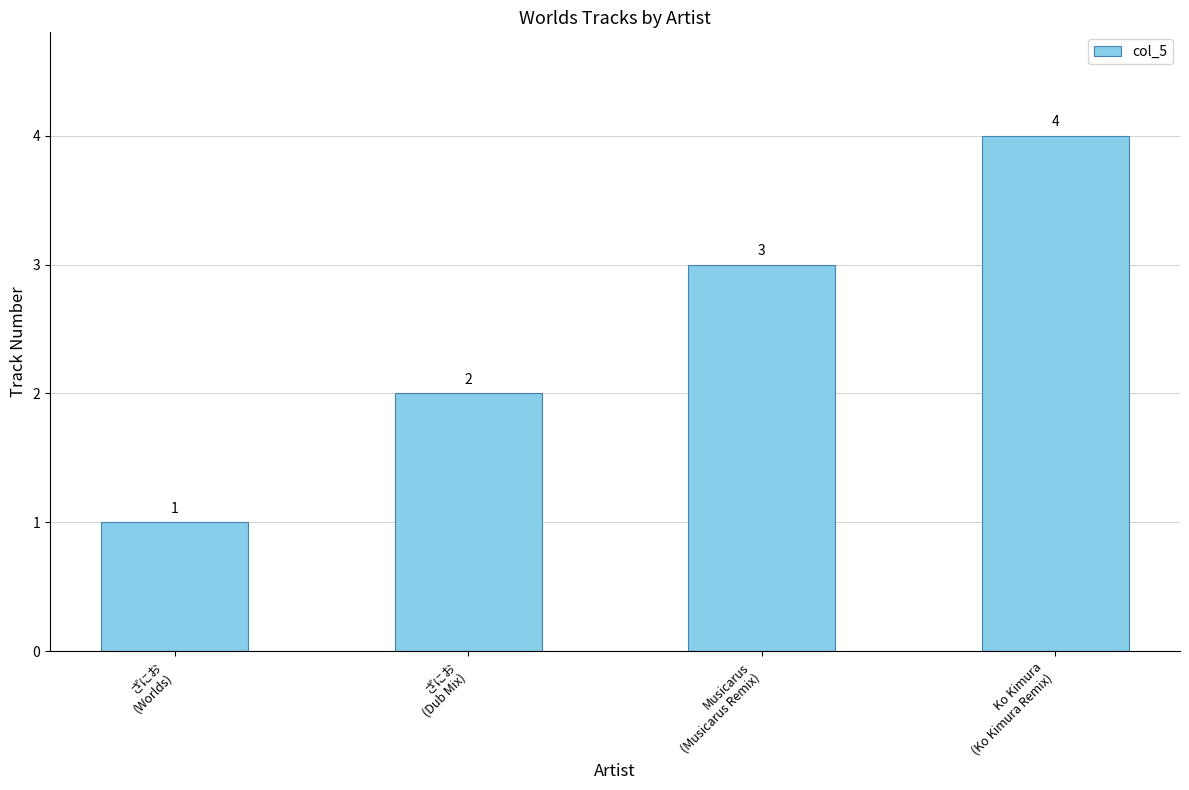

At which label is the value closest to 2?

ざにお
(Dub Mix)